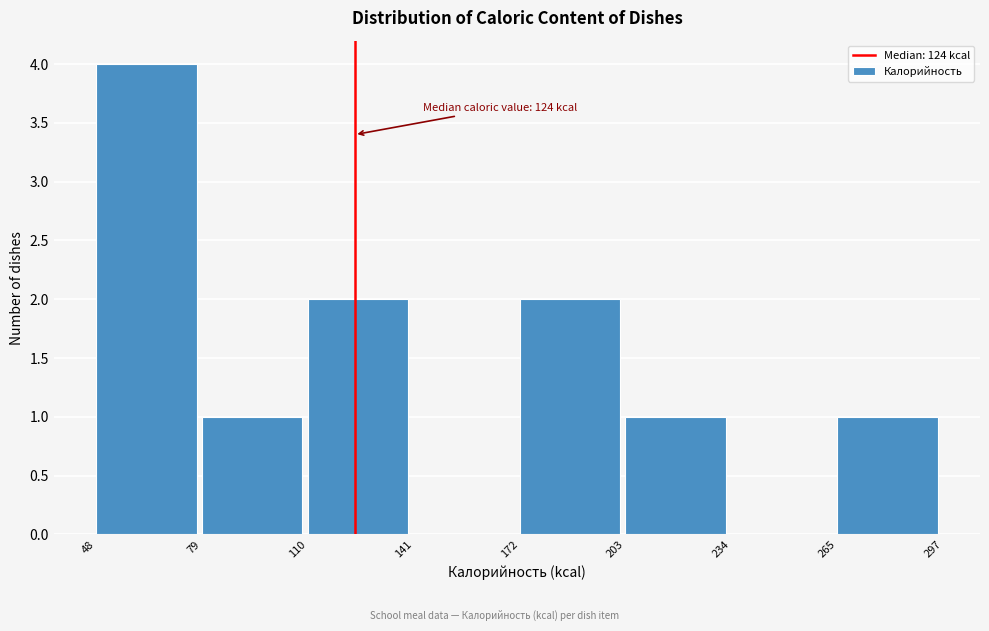

Which range on the x-axis has the tallest bar?

48 to 79